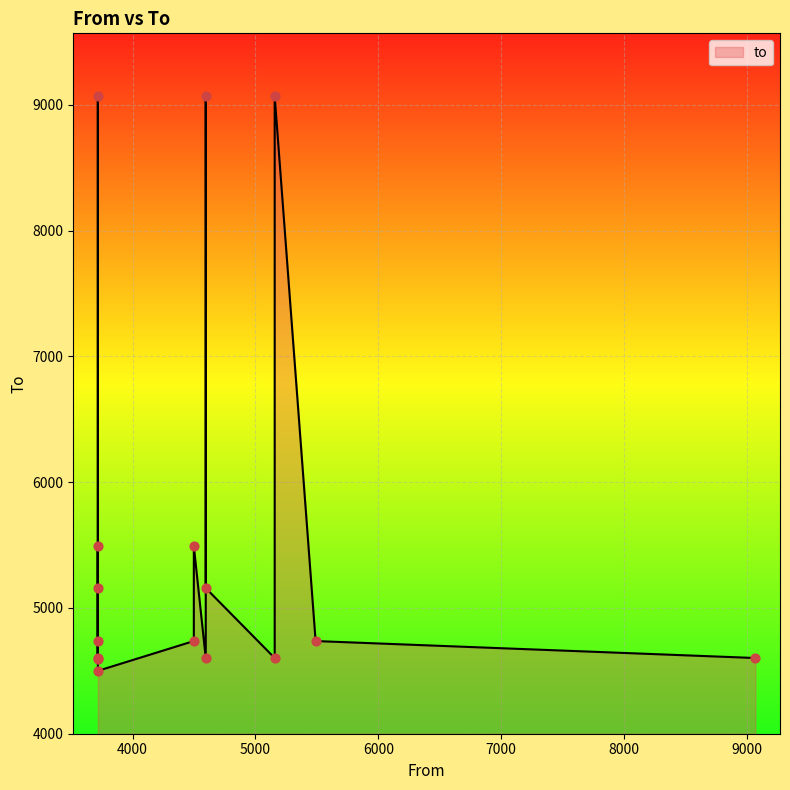

What is the ratio of the value at 5490 to the value at 3718?

1.1